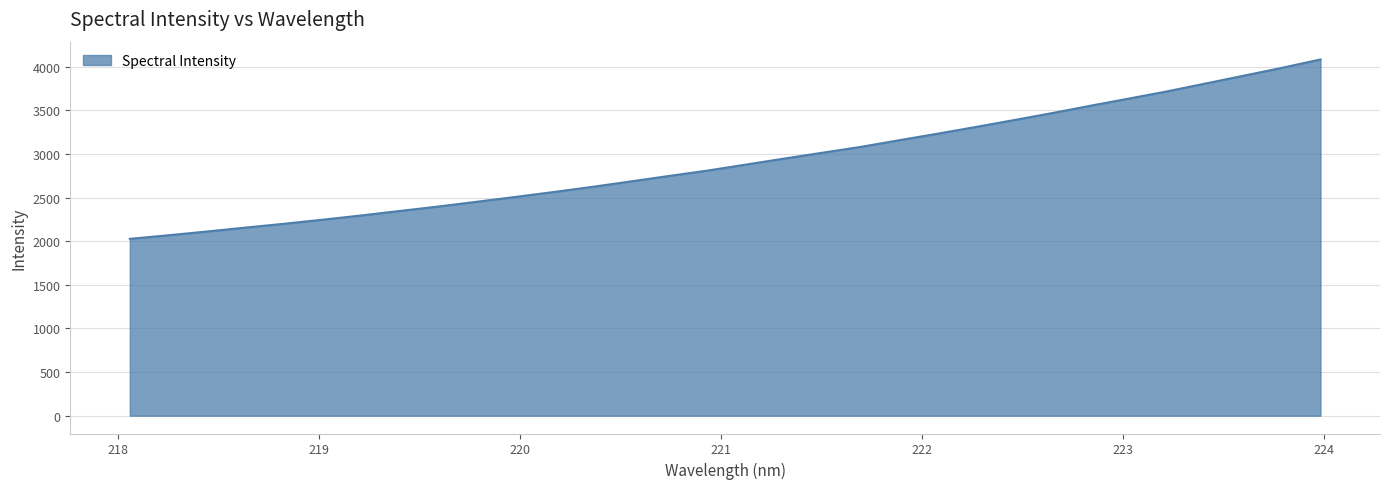

What is the difference between the second highest and minimum values?

1961.5